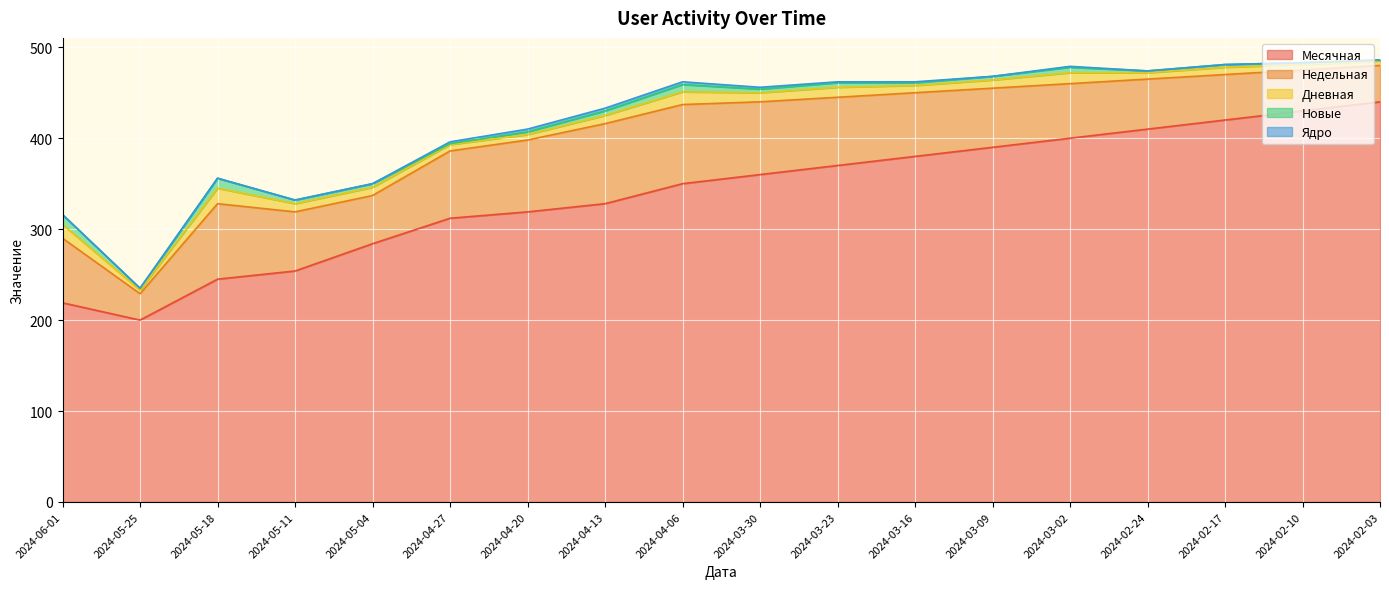

What position from the left is 2024-04-06?

9